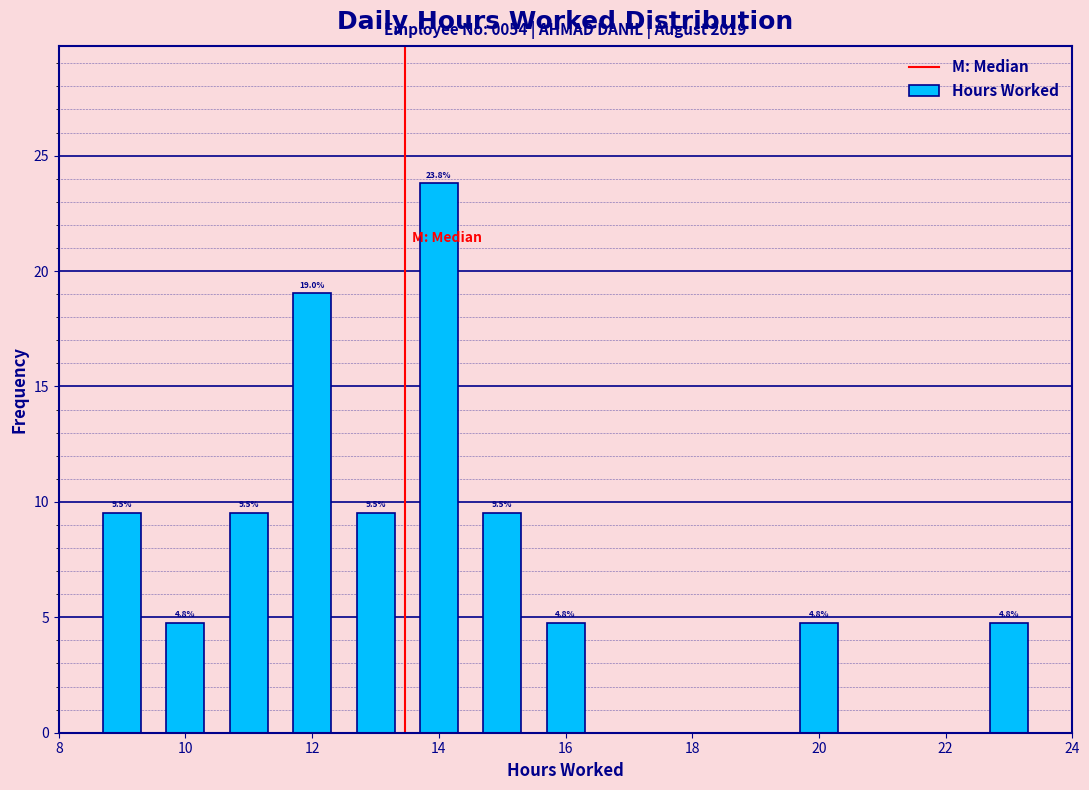

Which range on the x-axis has the tallest bar?

13.5 to 14.5